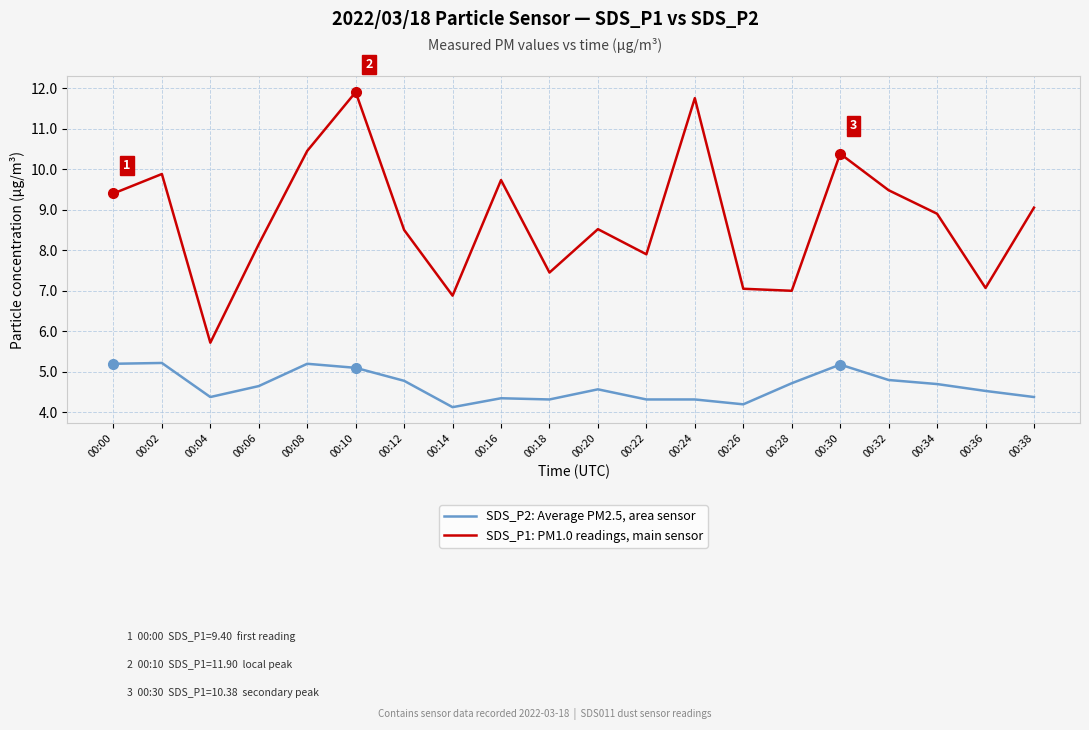

The SDS_P2: Average PM2.5, area sensor series shows 4.8 at 00:32. True or false?

True